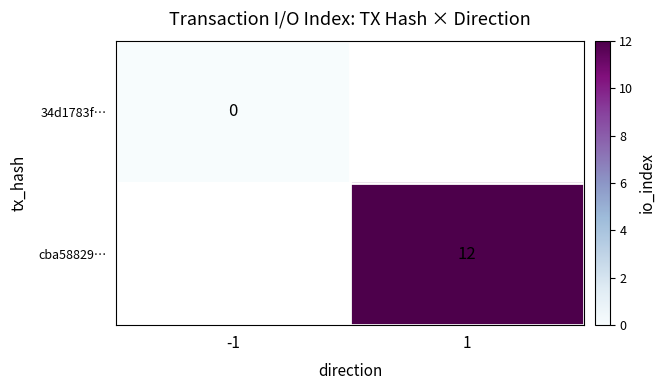

True or false: cba58829… has a value of 6 at 1.

False